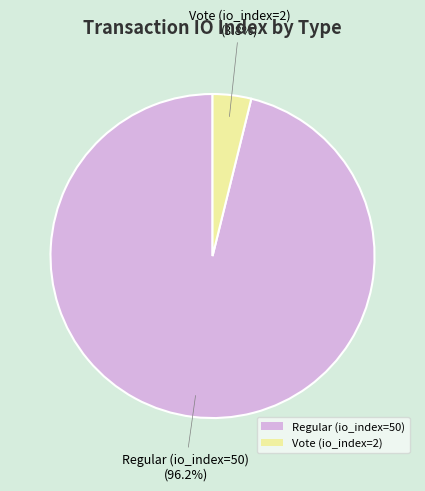

To the nearest percent, what is the combined percentage of Vote (io_index=2) and Regular (io_index=50)?

100%